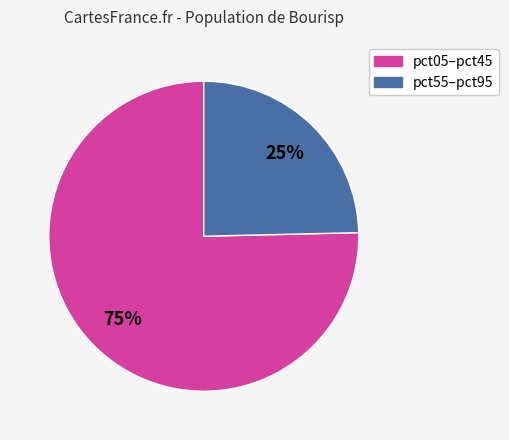

Is there a majority slice in this chart?

Yes